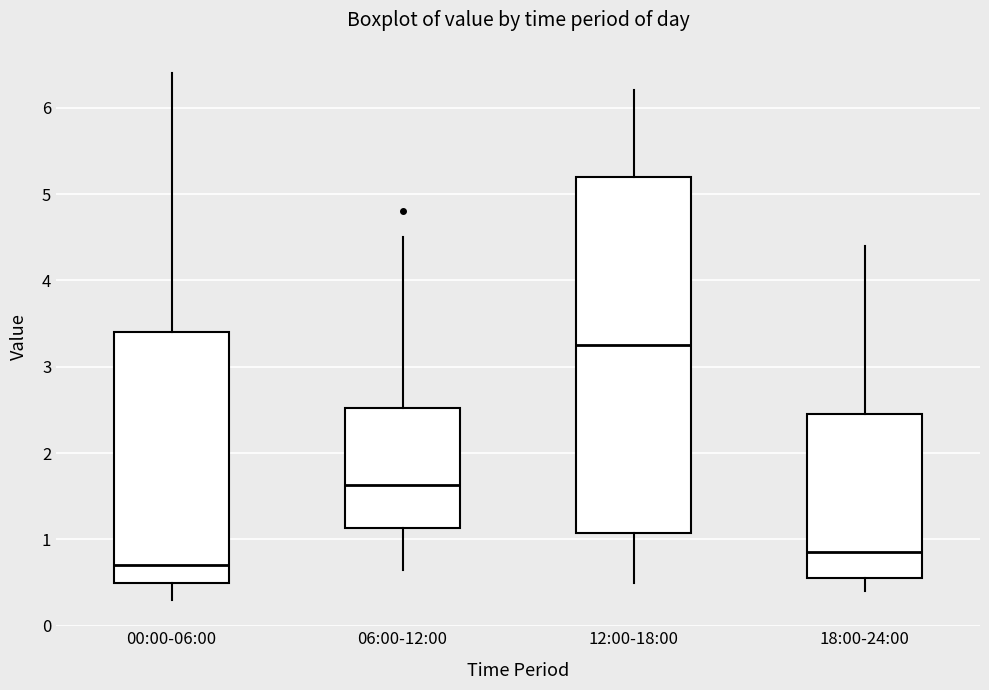

Which box is the tallest, from its lower edge to its upper edge?

12:00-18:00